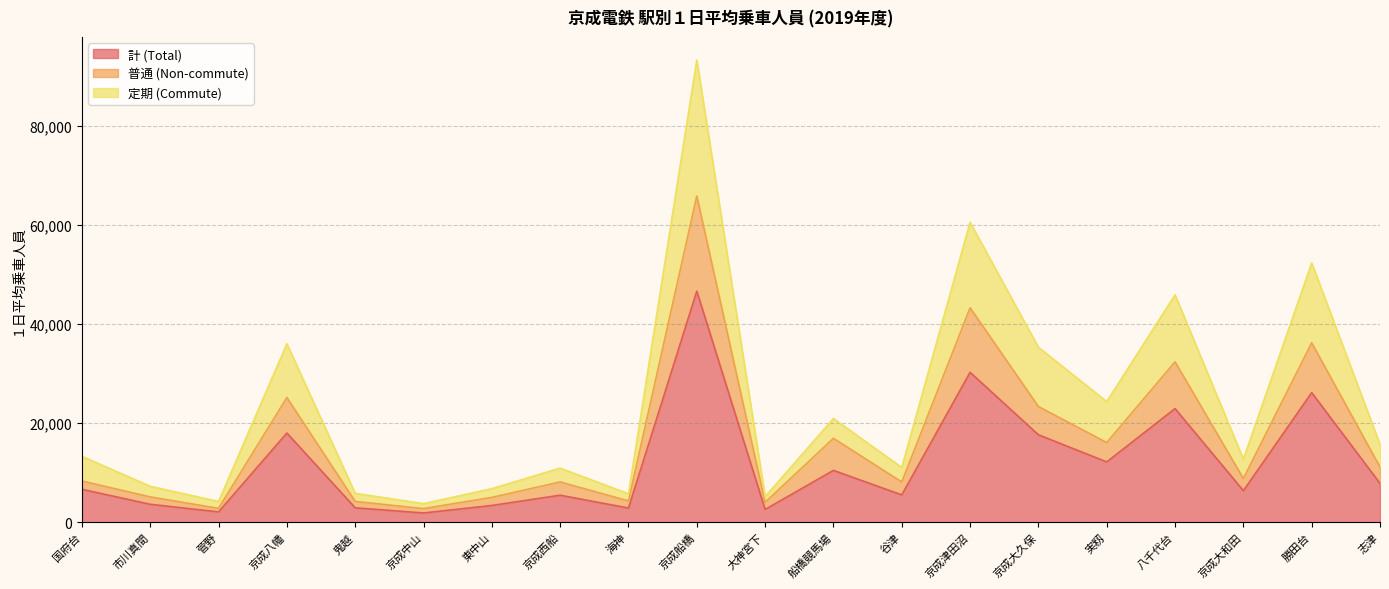

At which label does 計 (Total) reach its peak?

京成船橋